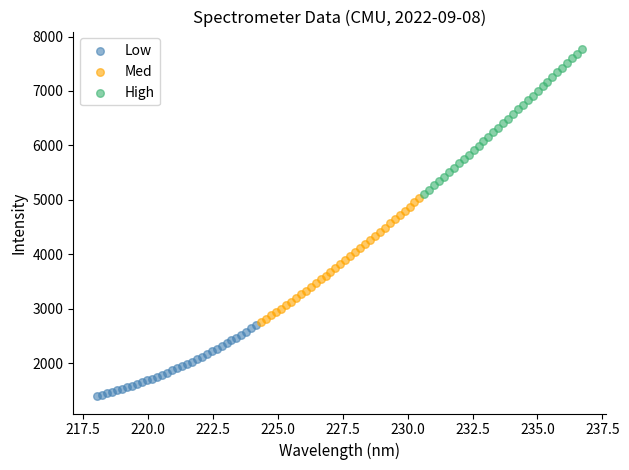

Which series reaches the minimum Y coordinate?

Low